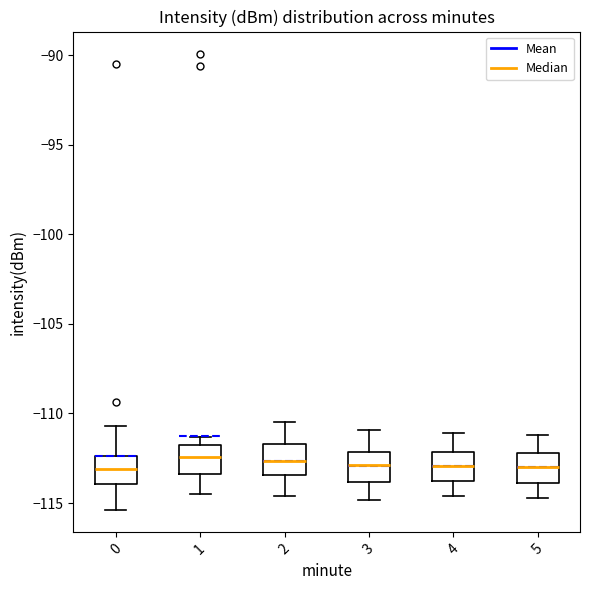

Reading left to right, read every box against the y-axis: the position of its median line, the range the box covers, and the ends of its whiskers. The values are not printed on the chart, so give them approximately, as read against the axis.

0: median -113.0, box -114.0 to -112.5, whiskers -115.5 to -110.5
1: median -112.5, box -113.5 to -112.0, whiskers -114.5 to -111.5
2: median -112.5, box -113.5 to -111.5, whiskers -114.5 to -110.5
3: median -113.0, box -114.0 to -112.0, whiskers -115.0 to -111.0
4: median -113.0, box -114.0 to -112.0, whiskers -114.5 to -111.0
5: median -113.0, box -114.0 to -112.0, whiskers -114.5 to -111.0